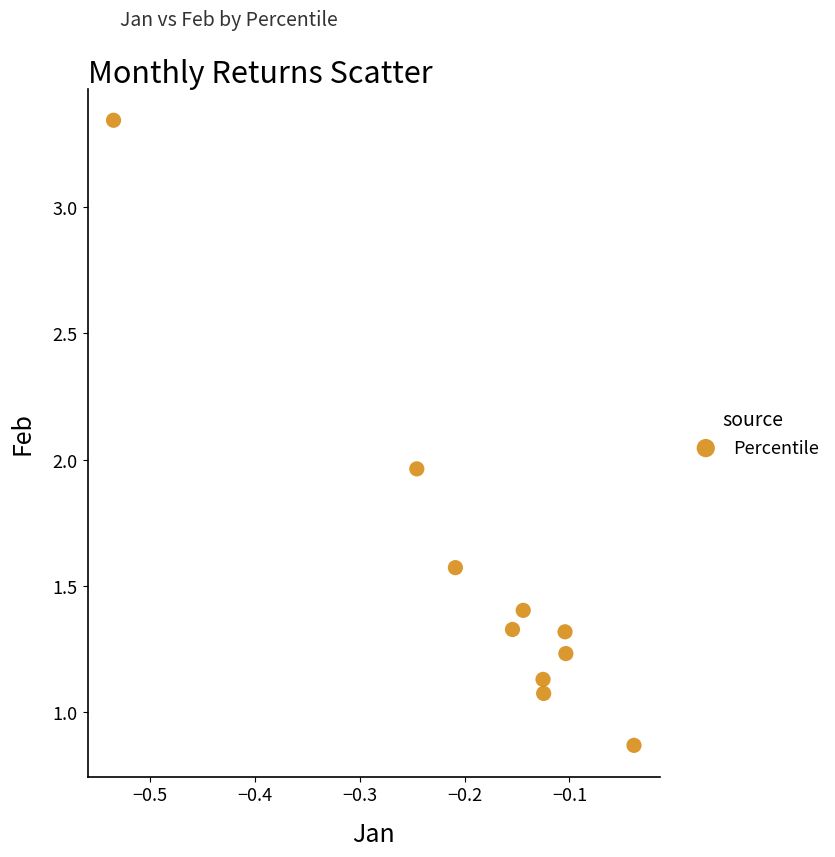

What is the range of X values (max minus min)?

0.5